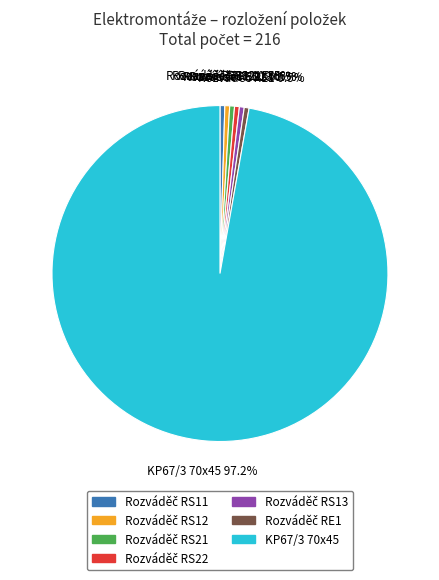

How many slices are in this pie chart?

7